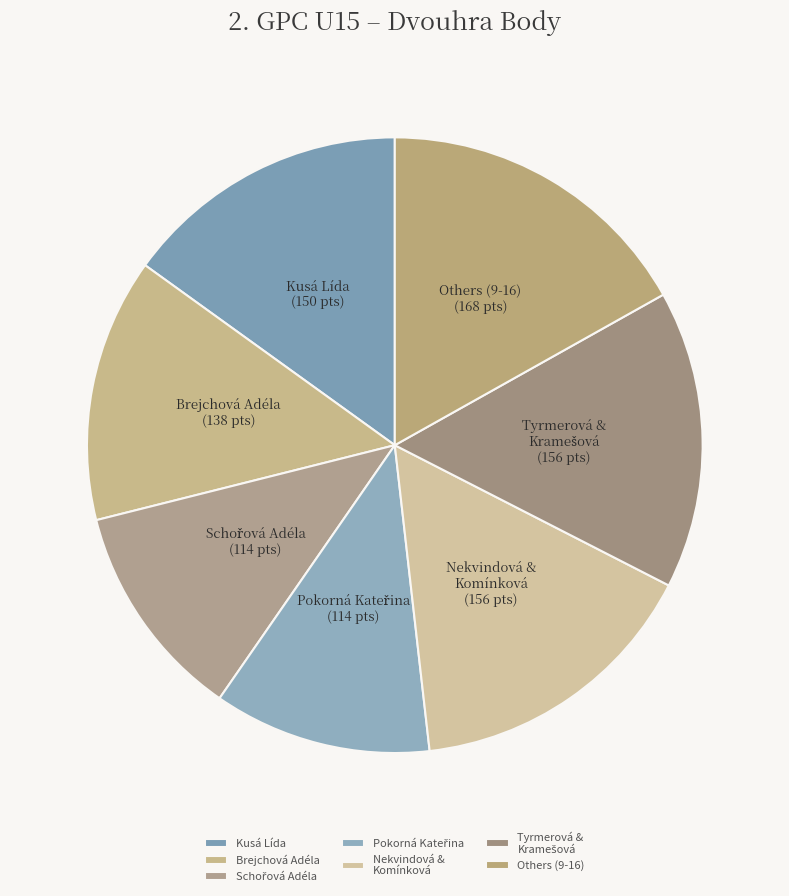

Do Kusá Lída and Nekvindová & Komínková together represent more than half of the pie?

No